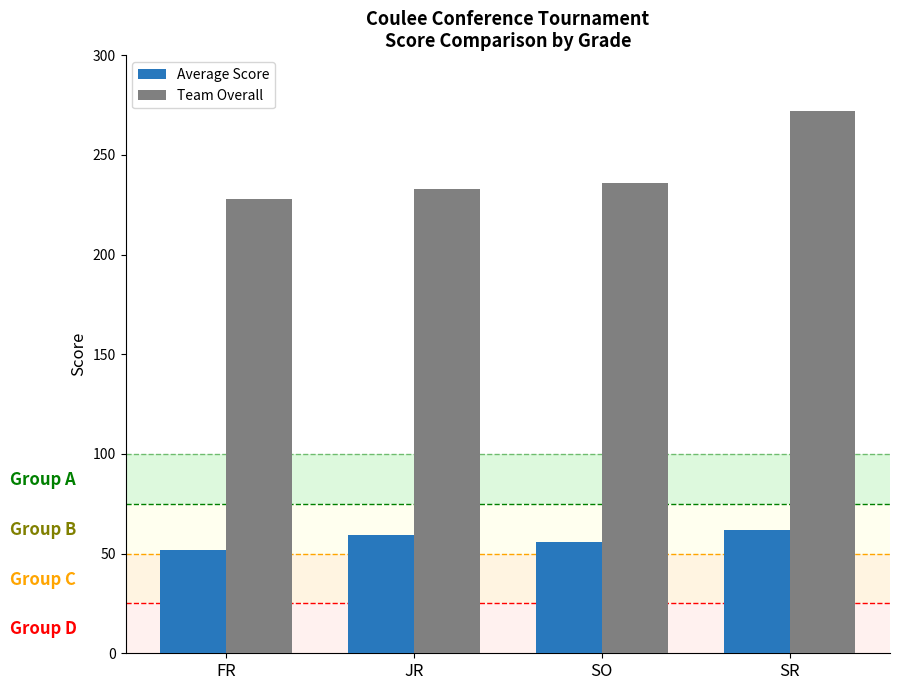

At which category is the sum across all series the highest?

SR